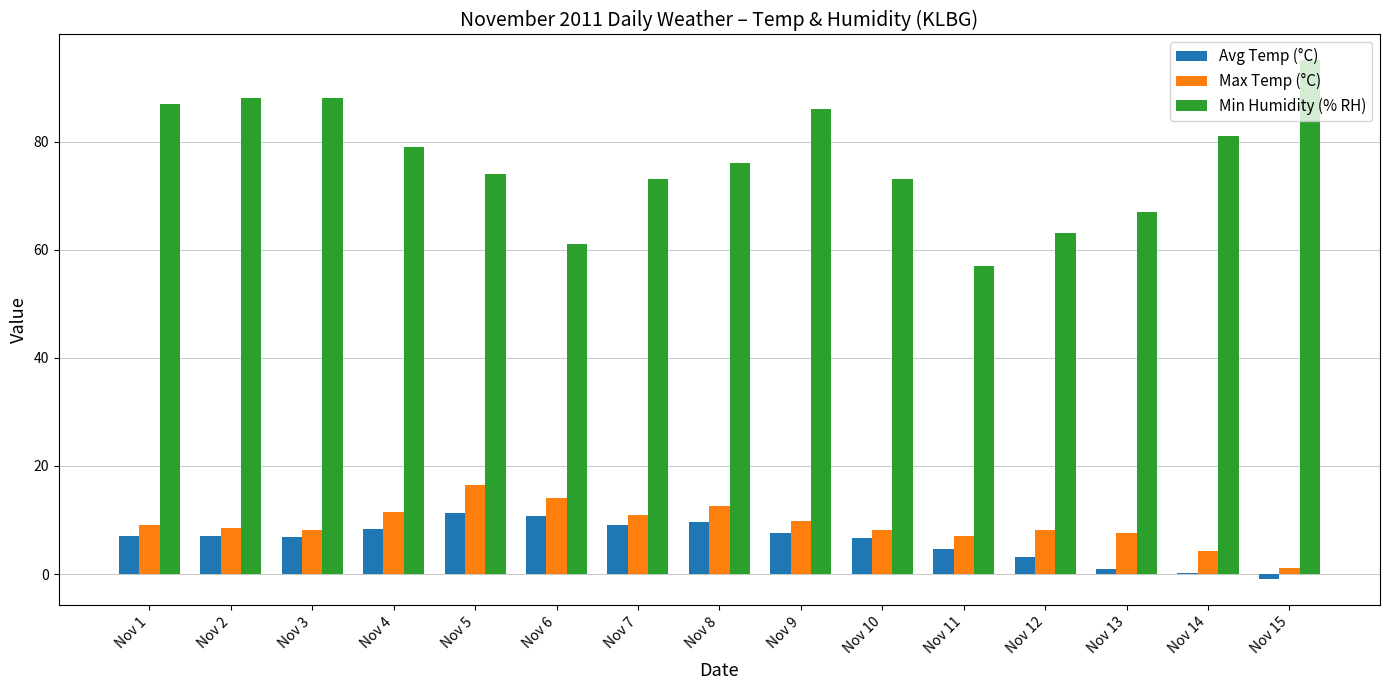

Is it true that Min Humidity (% RH) equals 87.0 at Nov 1?

True